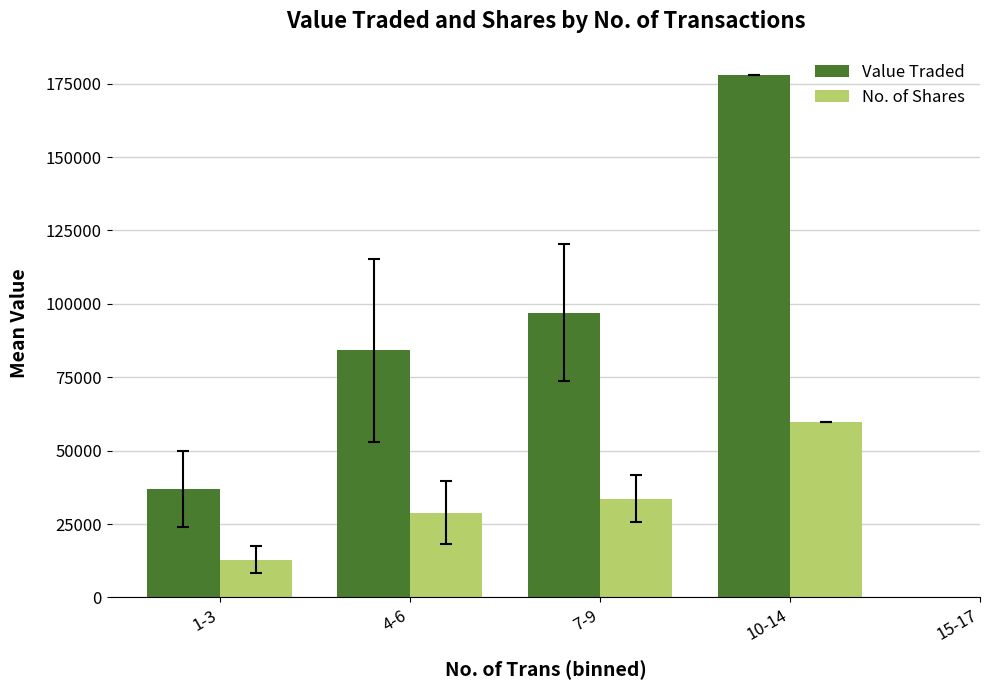

What is the sum of the No. of Shares values at 1-3 and 7-9?

46503.6